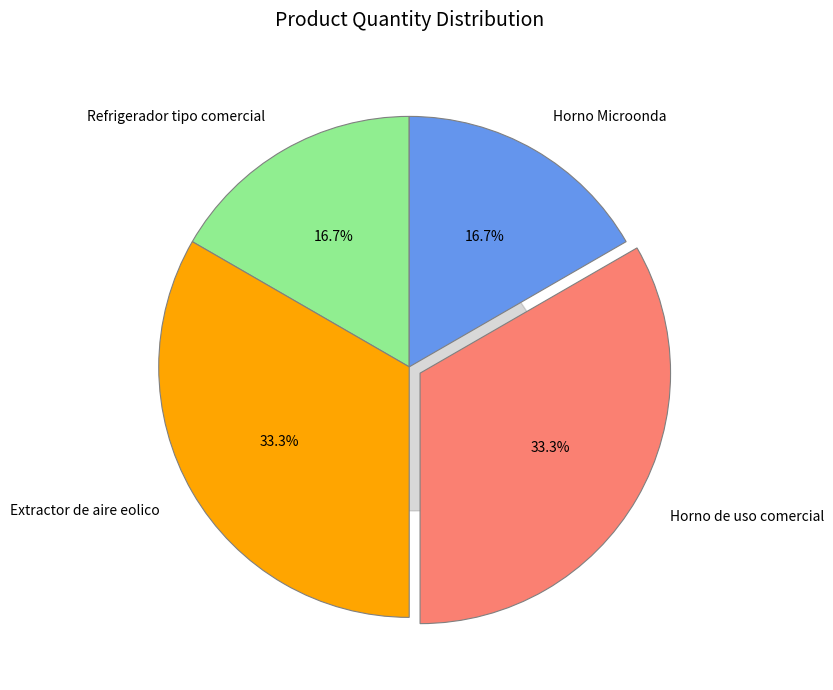

To the nearest percent, what portion does Extractor de aire eolico represent?

33%